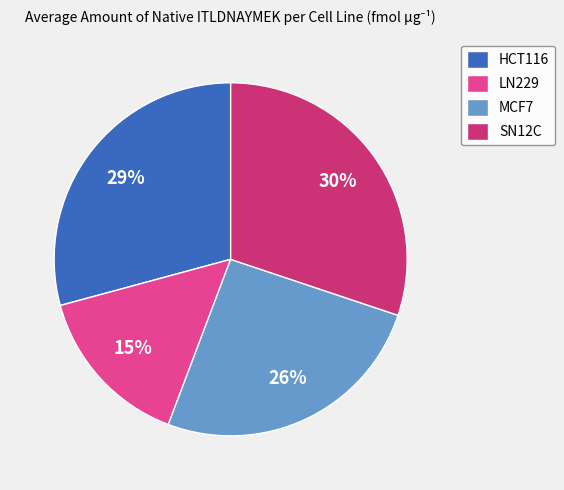

To the nearest percent, what is the difference between the HCT116 and SN12C slice percentages?

1%